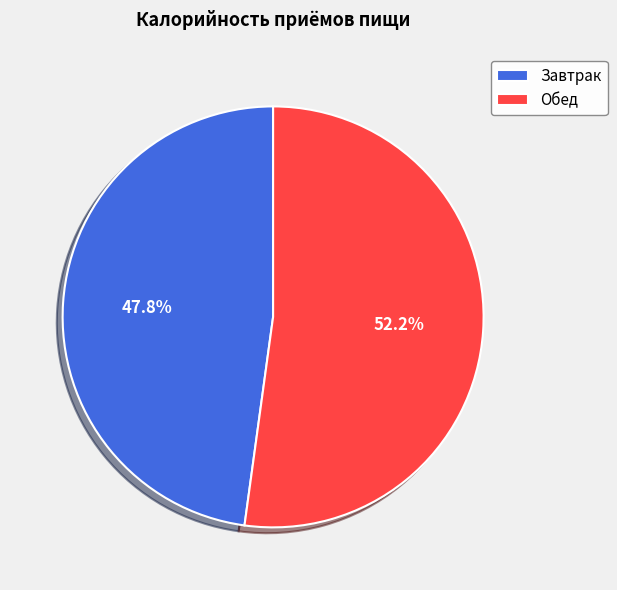

Does Обед represent more than half of the total?

Yes